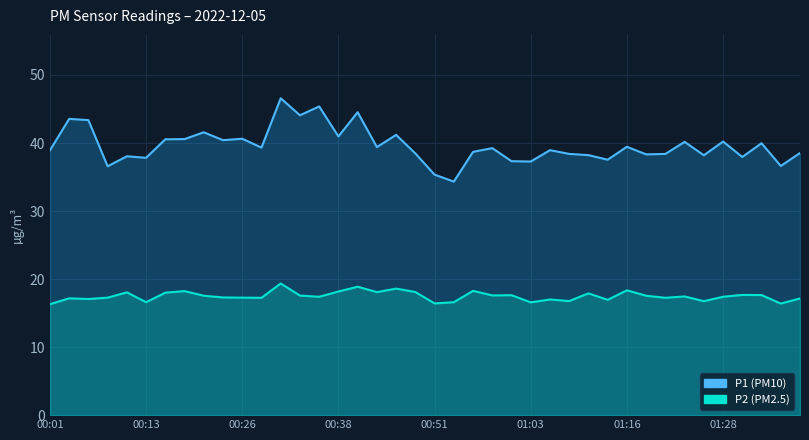

How many values in the P2 series are below 17?

9